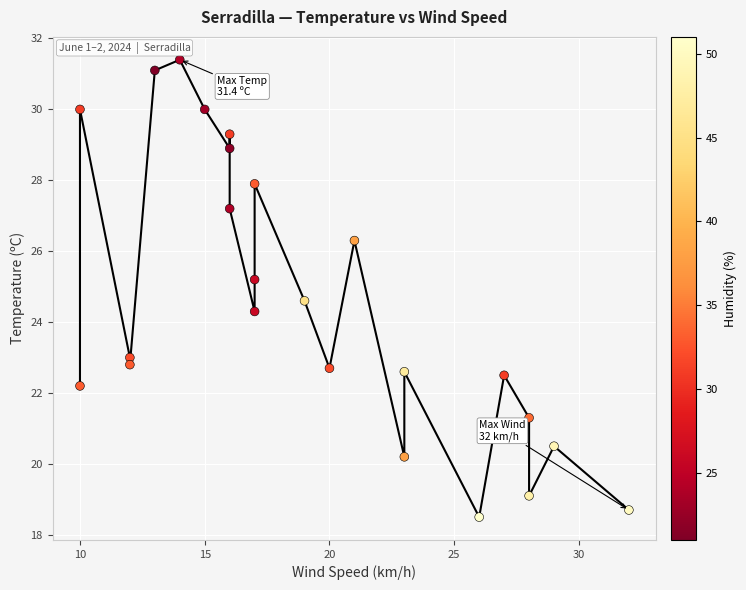

What is the range of Y values (max minus min)?

12.9